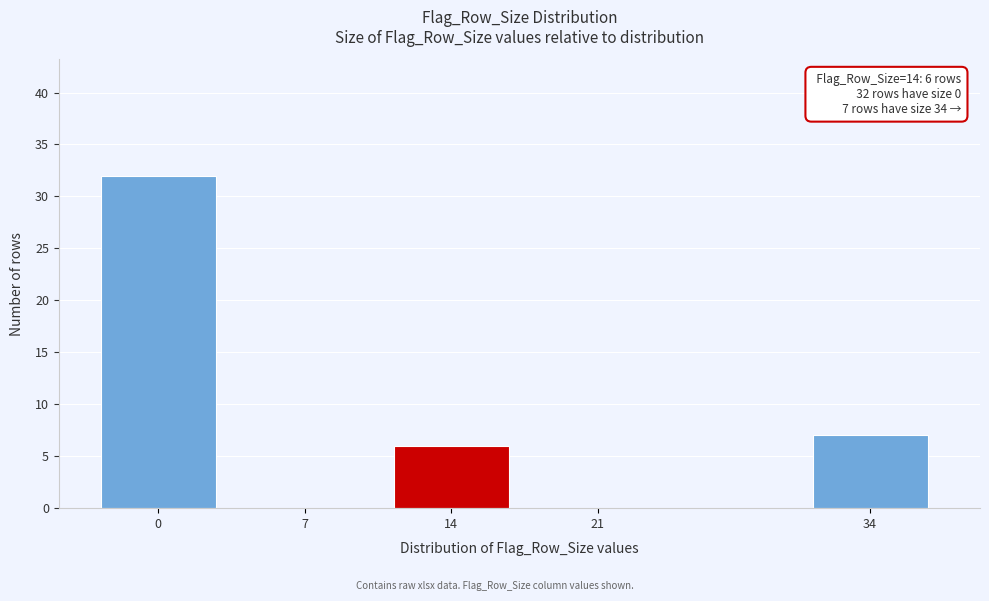

Reading right to left, extract all data points from this chart.

34=7	21=0	14=6	7=0	0=32